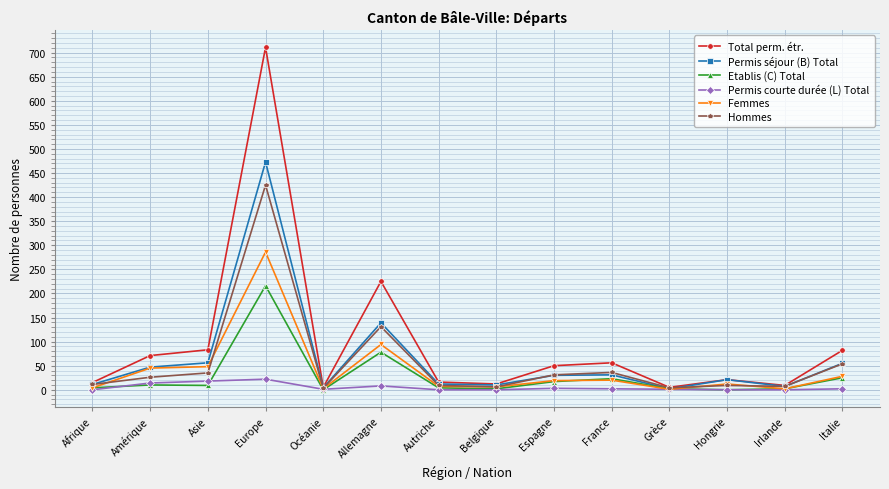

What is the label of the 8th point from the left?

Belgique